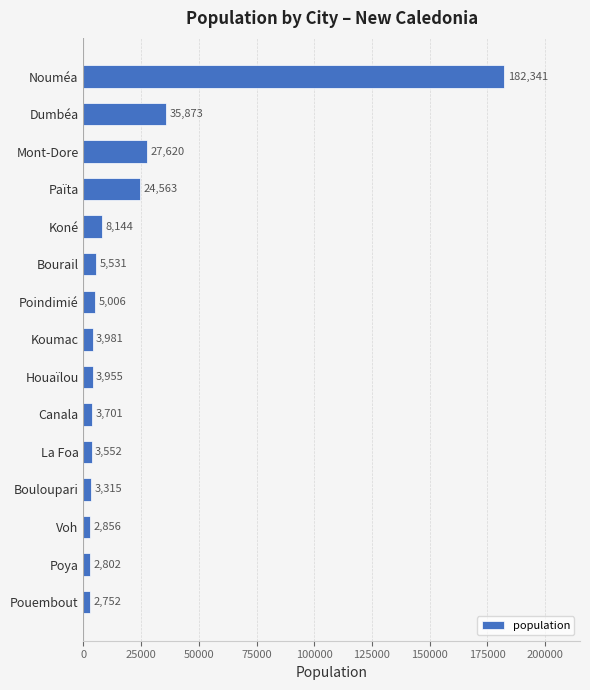

True or false: the data shows 62639 at Dumbéa.

False